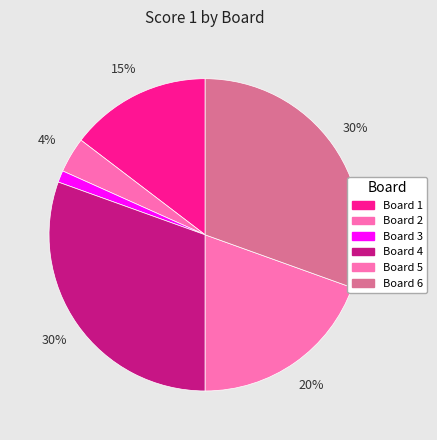

Count the number of slices in the pie.

6